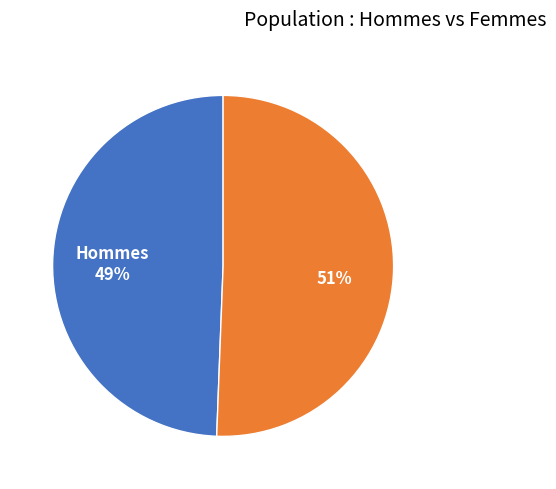

To the nearest percent, what is the average slice percentage?

50%